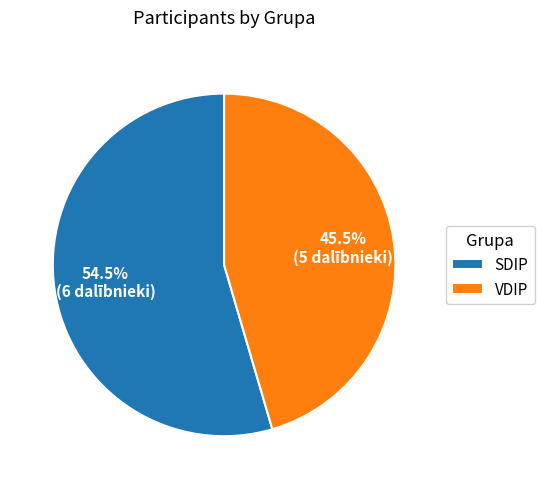

Between SDIP and VDIP, which is larger?

SDIP